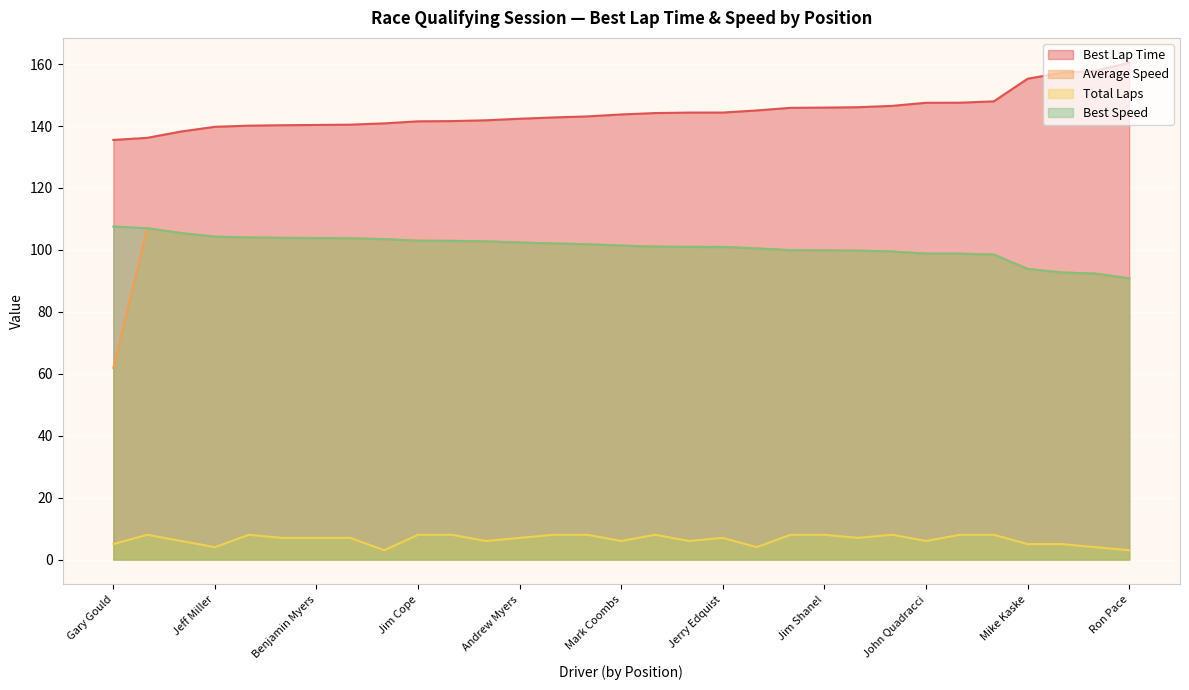

True or false: Average Speed and Best Lap Time intersect in this chart.

False